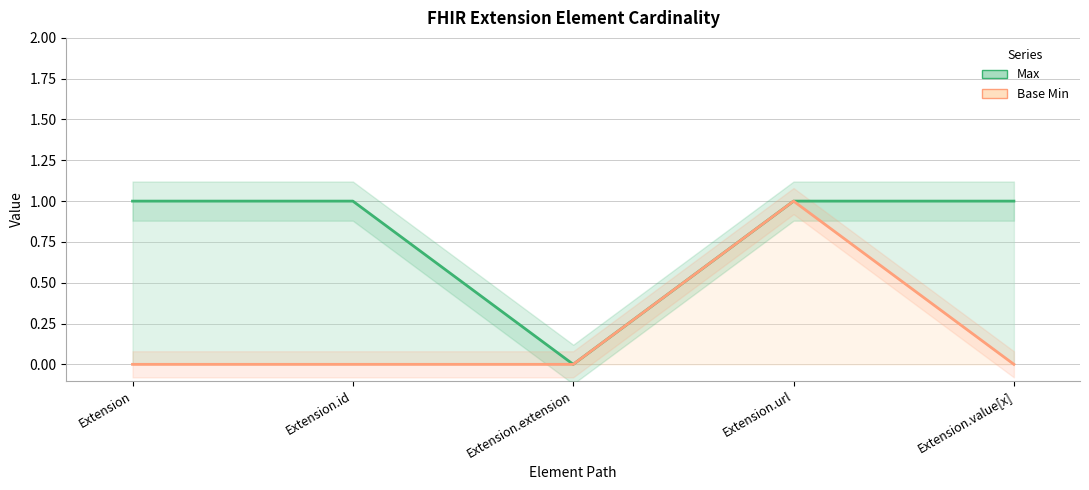

Rank the categories by Base Min value from highest to lowest.

Extension.url, Extension, Extension.id, Extension.extension, Extension.value[x]